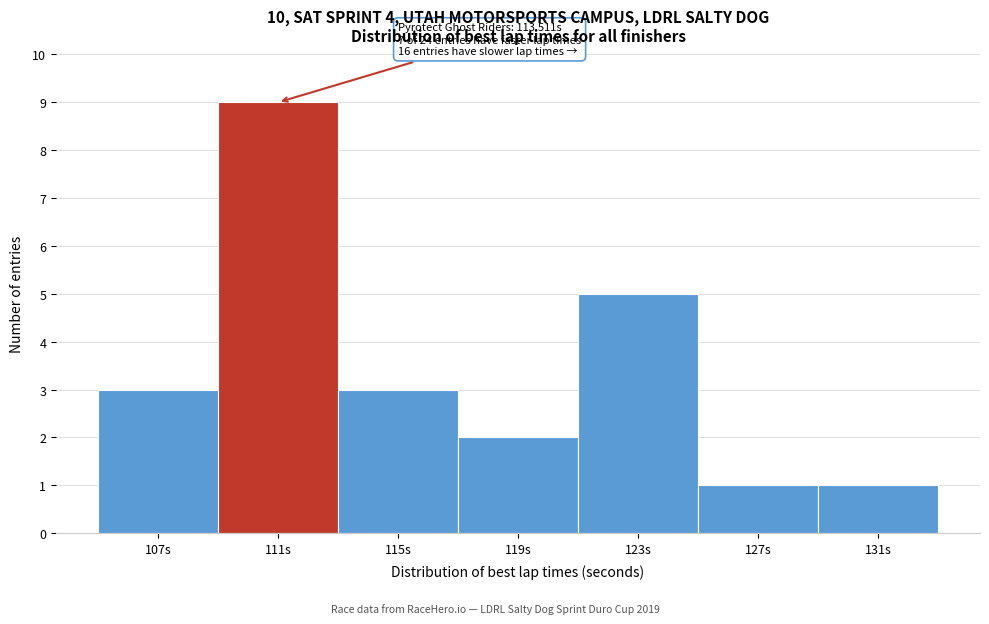

Reading left to right, list all the values displayed in this chart.

3	9	3	2	5	1	1